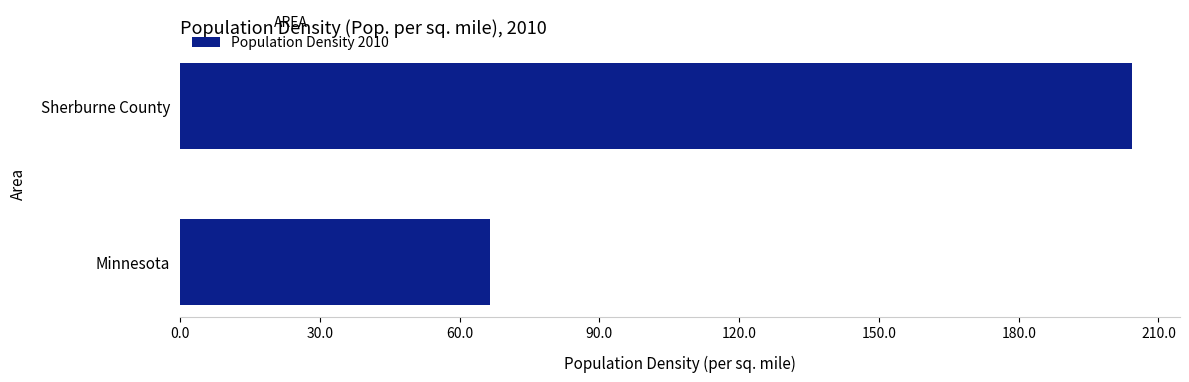

List the labels in order of value, smallest first.

Minnesota, Sherburne County